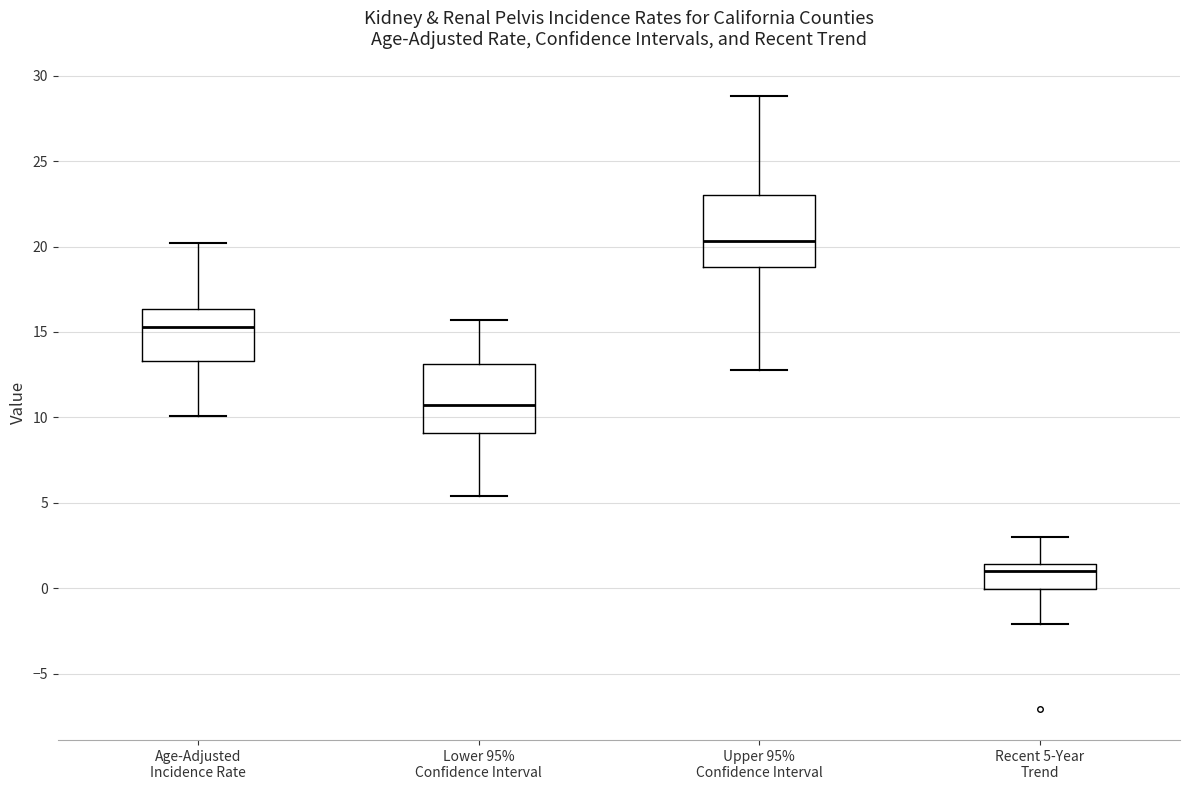

Reading left to right, transcribe this box plot: for each box, give where its median line is, the range the box spans, and where its two whiskers end, as read against the y-axis. The values are not printed on the chart, so give them approximately, as read against the axis.

Age-Adjusted Incidence Rate: median 15.5, box 13.5 to 16.5, whiskers 10.0 to 20.0
Lower 95% Confidence Interval: median 11.0, box 9.0 to 13.0, whiskers 5.5 to 15.5
Upper 95% Confidence Interval: median 20.5, box 19.0 to 23.0, whiskers 13.0 to 29.0
Recent 5-Year Trend: median 1.0, box 0.0 to 1.5, whiskers -2.0 to 3.0